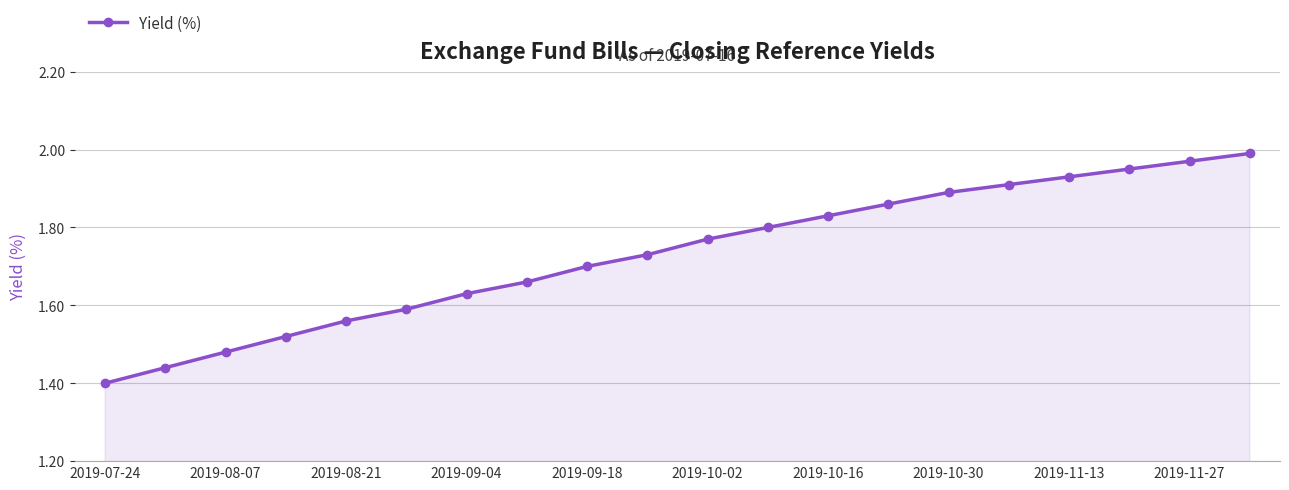

How many lines are shown in the chart?

1